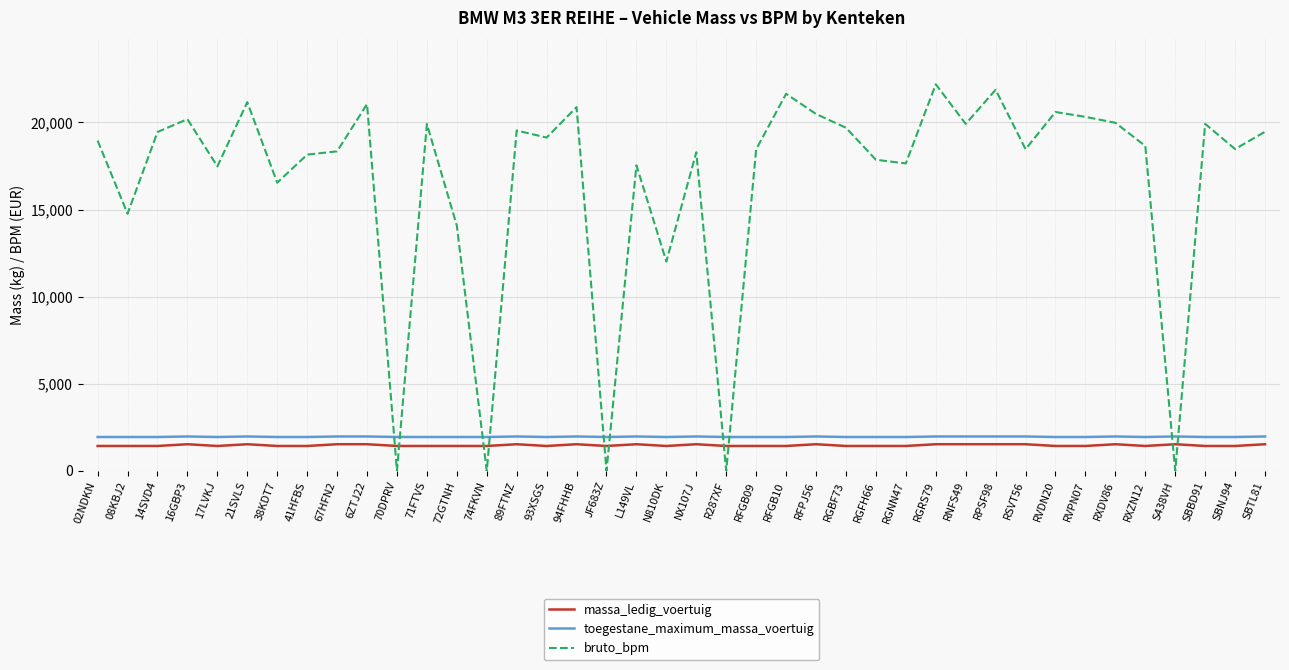

After their last crossing, which series has the higher values: bruto_bpm or massa_ledig_voertuig?

bruto_bpm